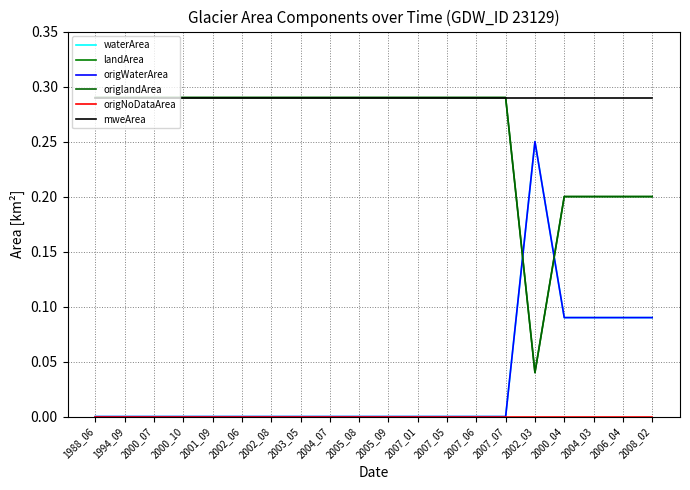

Read the landArea value at 2008_02.

0.2